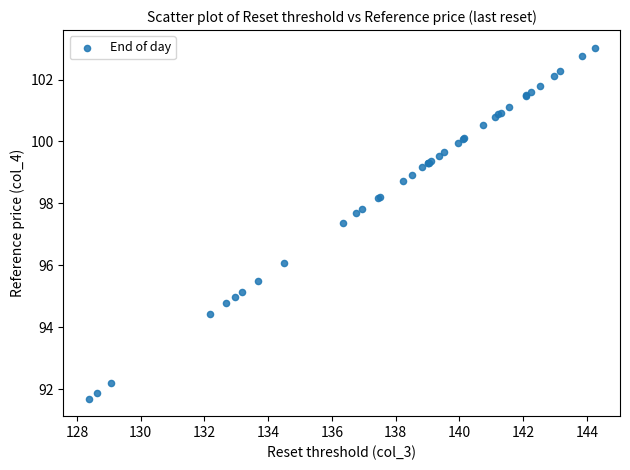

What Y value in the scatter plot is closest to 97?

97.4